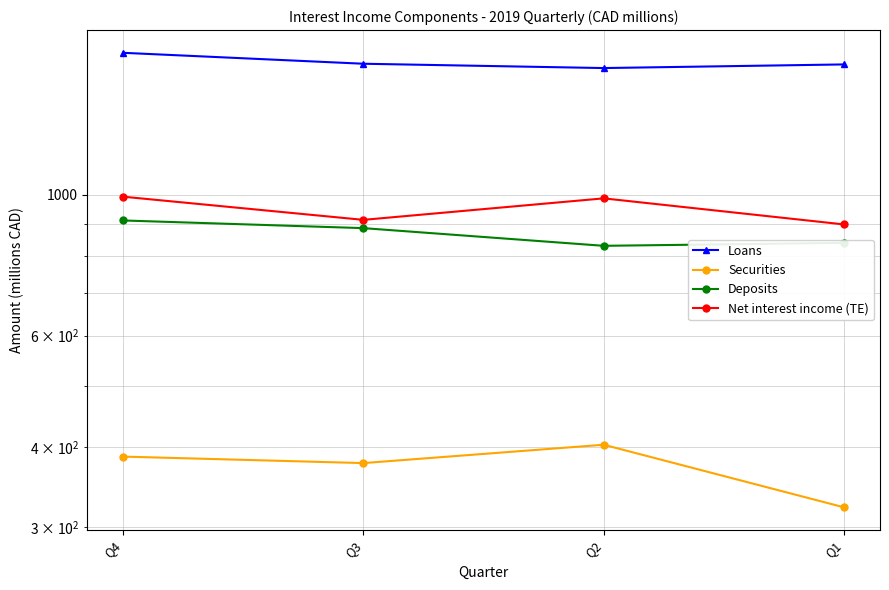

How many data points in Securities are less than 387?

2